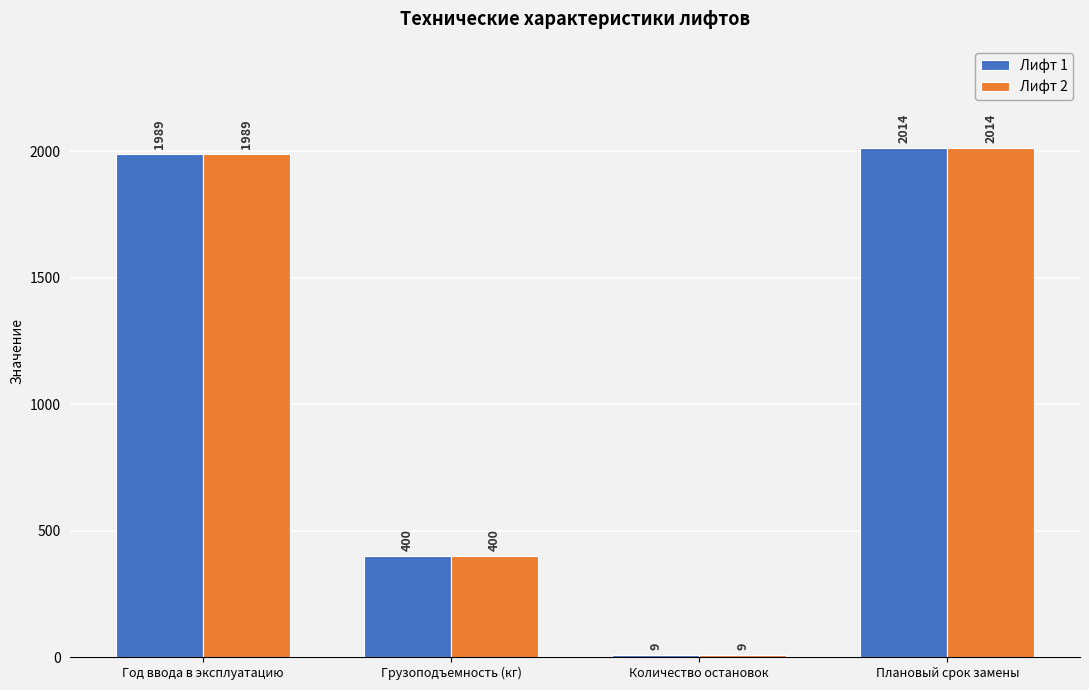

Reading left to right, list all the values displayed in this chart.

Лифт 1: Год ввода в эксплуатацию=1989	Грузоподъемность (кг)=400	Количество остановок=9	Плановый срок замены=2014
Лифт 2: Год ввода в эксплуатацию=1989	Грузоподъемность (кг)=400	Количество остановок=9	Плановый срок замены=2014